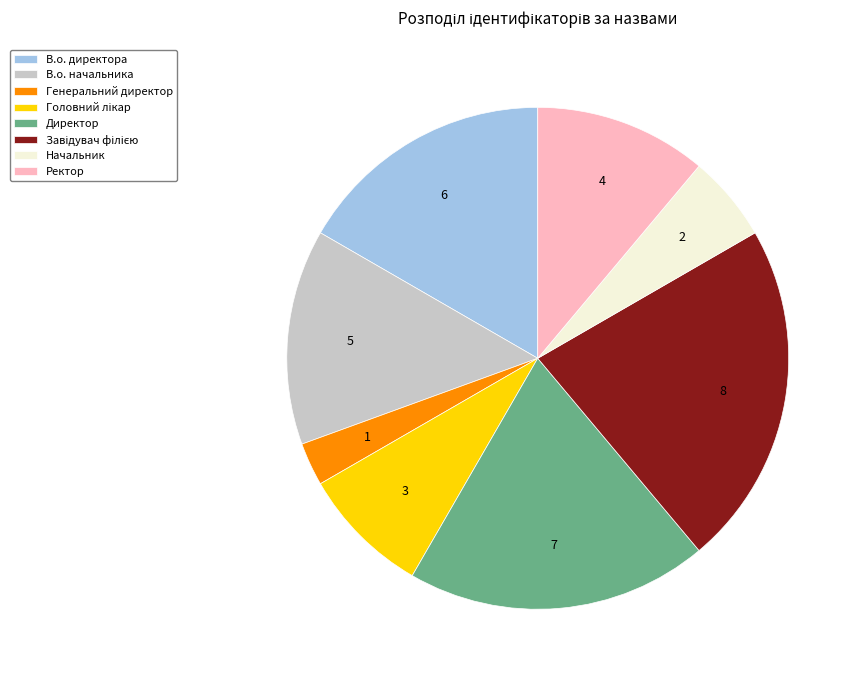

Which slice is the smallest?

Генеральний директор